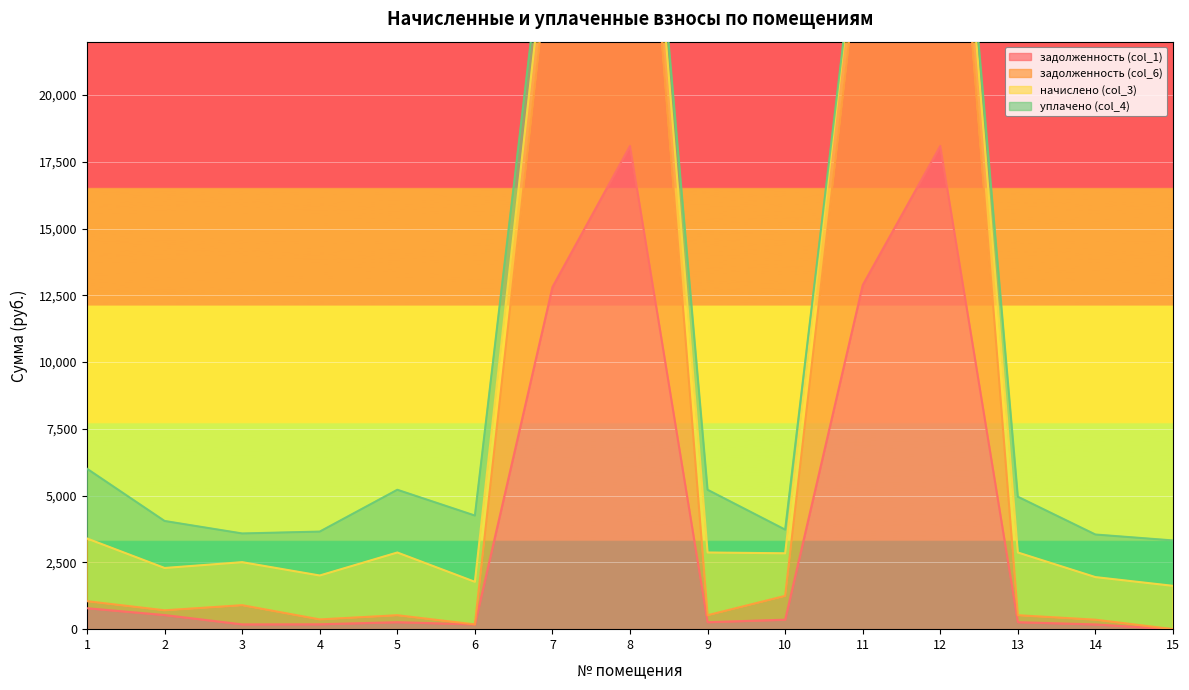

Which has a higher value, 10 or 11?

11